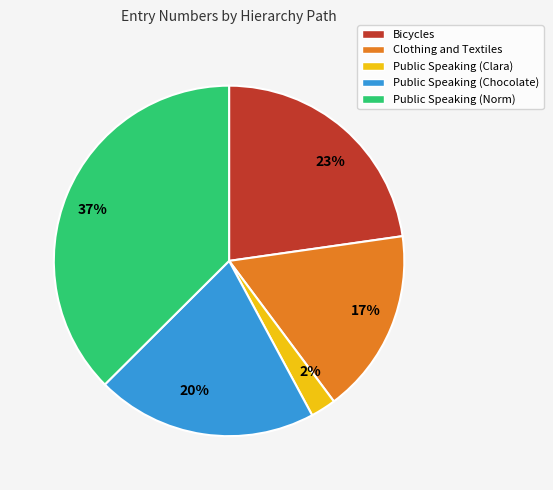

What is the ratio of the value at 37% to the value at 23%?

1.6